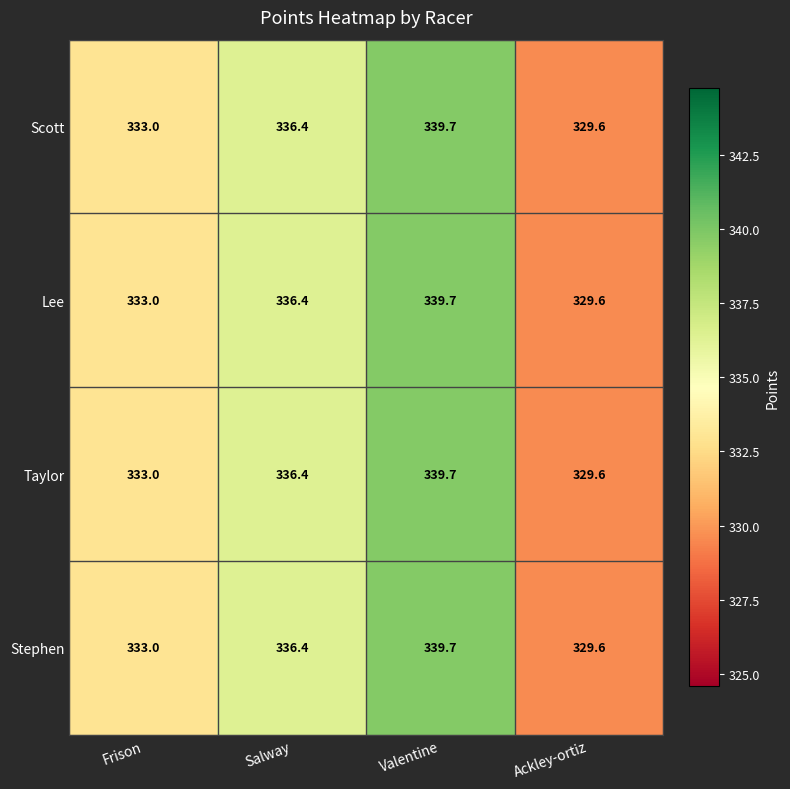

Reading left to right, transcribe all the data shown in this chart.

Scott: Frison=333.0	Salway=336.4	Valentine=339.7	Ackley-ortiz=329.6
Lee: Frison=333.0	Salway=336.4	Valentine=339.7	Ackley-ortiz=329.6
Taylor: Frison=333.0	Salway=336.4	Valentine=339.7	Ackley-ortiz=329.6
Stephen: Frison=333.0	Salway=336.4	Valentine=339.7	Ackley-ortiz=329.6